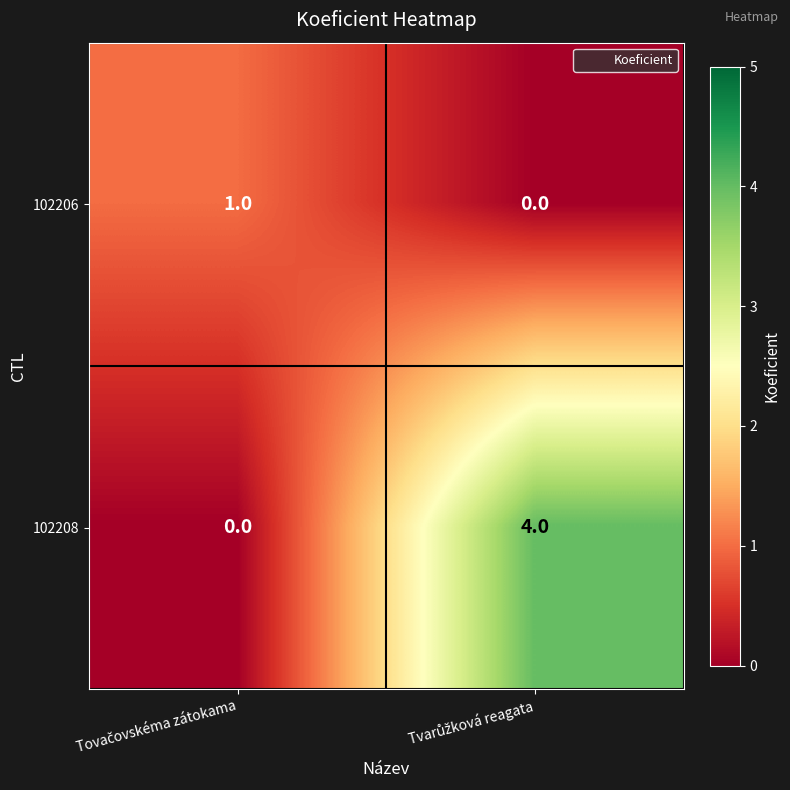

List the series in order of their peak value, lowest first.

102206, 102208